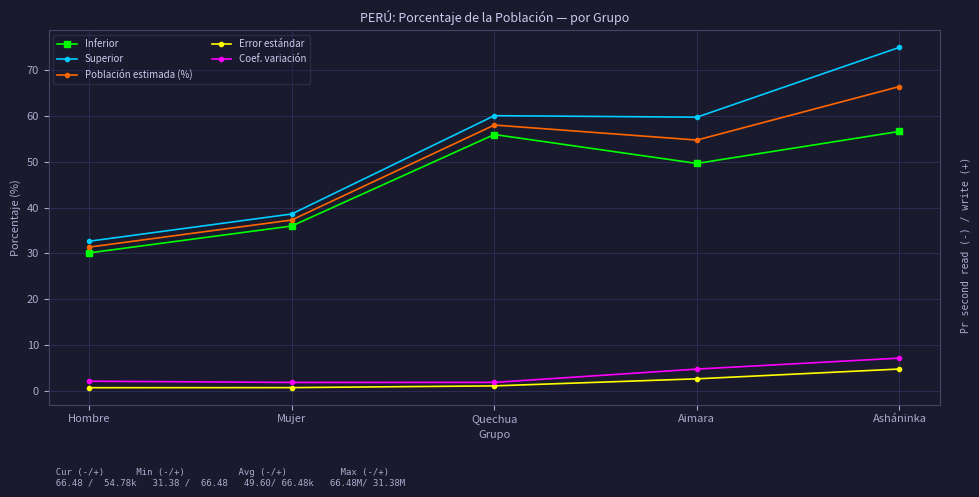

How many categories are shown in the chart?

5